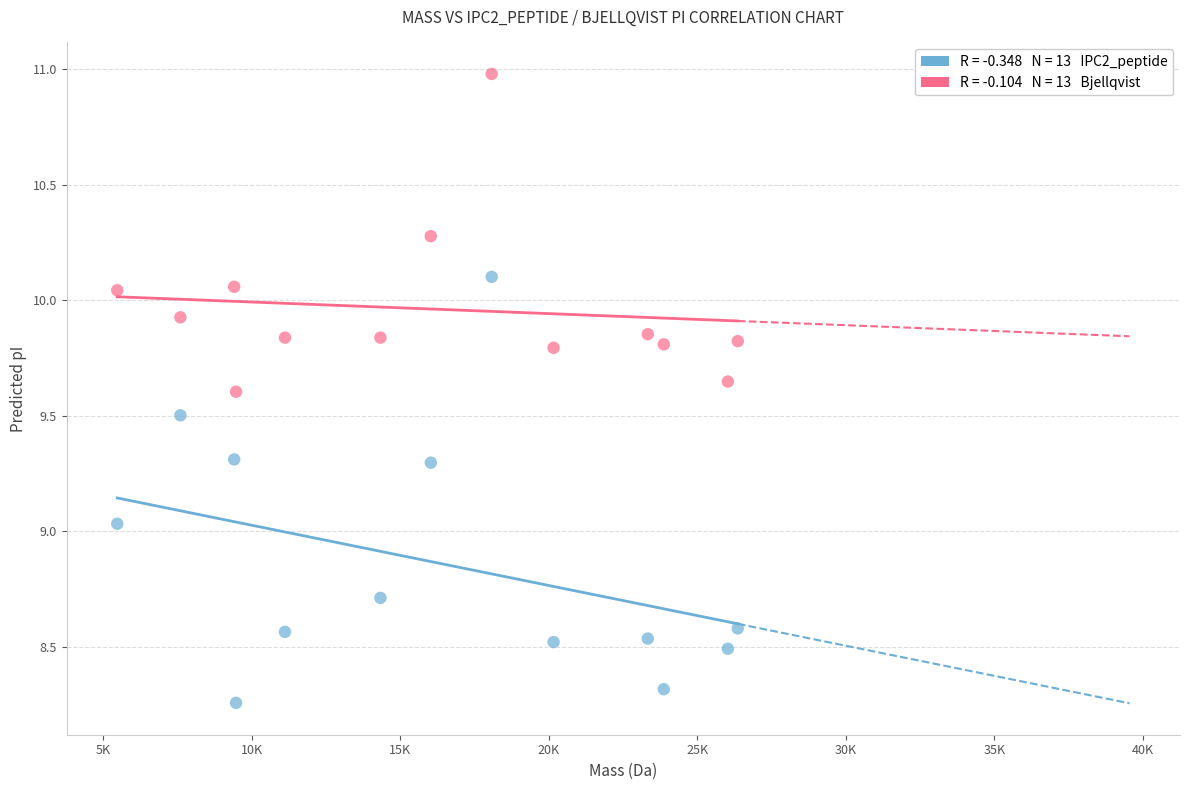

Across all data points, what is the range of X values (max minus min)?

20887.0